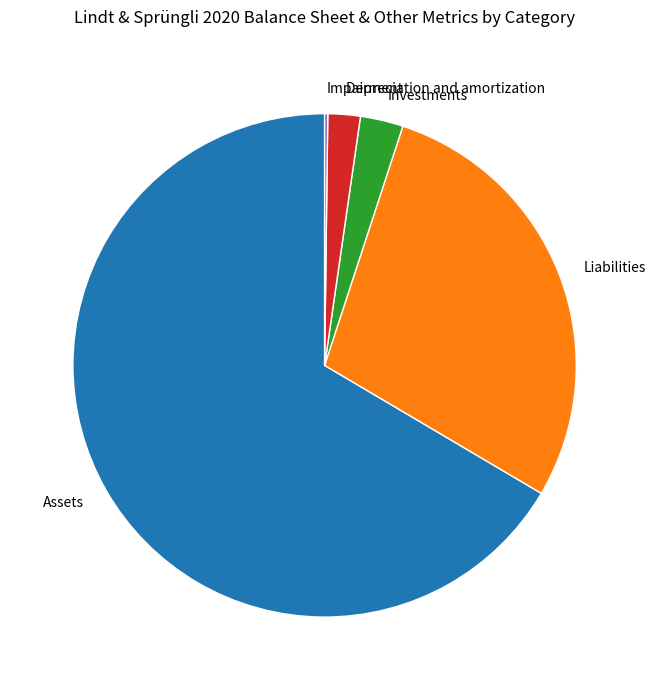

Approximately how many times larger is the value at Investments compared to Liabilities?

0.1